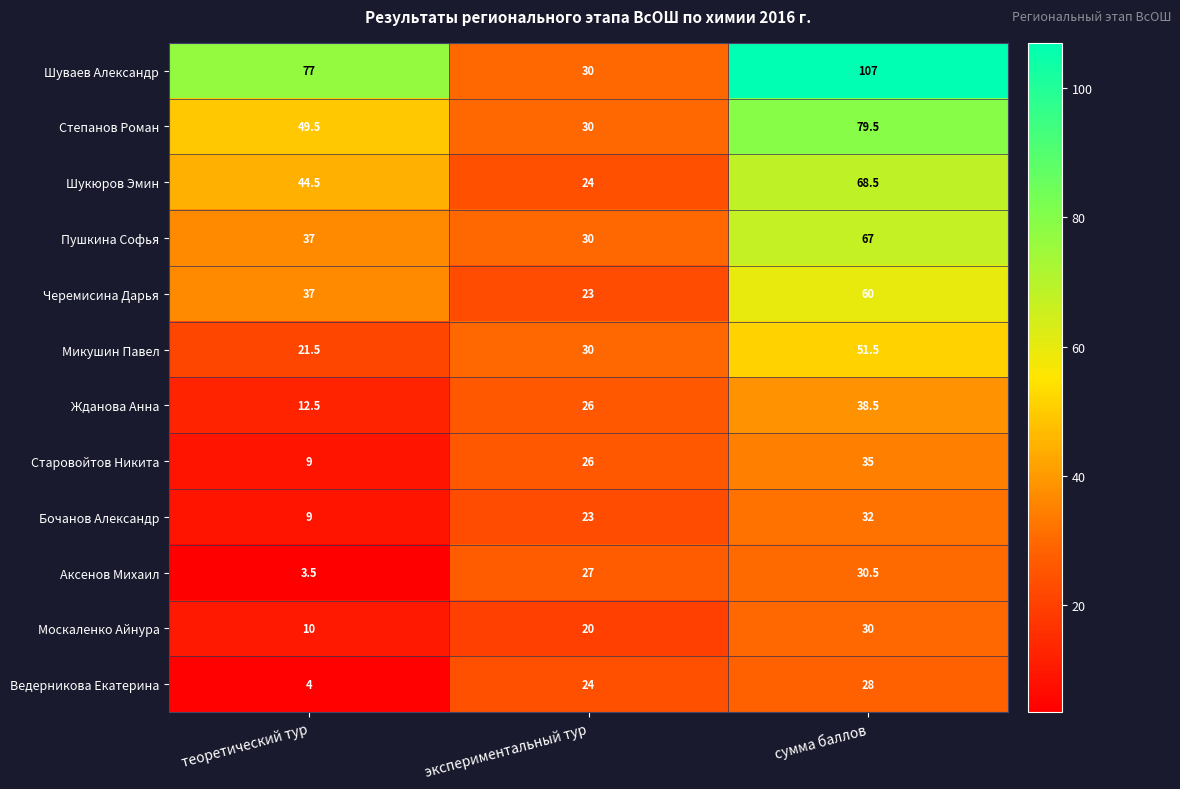

What is the difference between the highest and lowest values at теоретический тур?

73.5